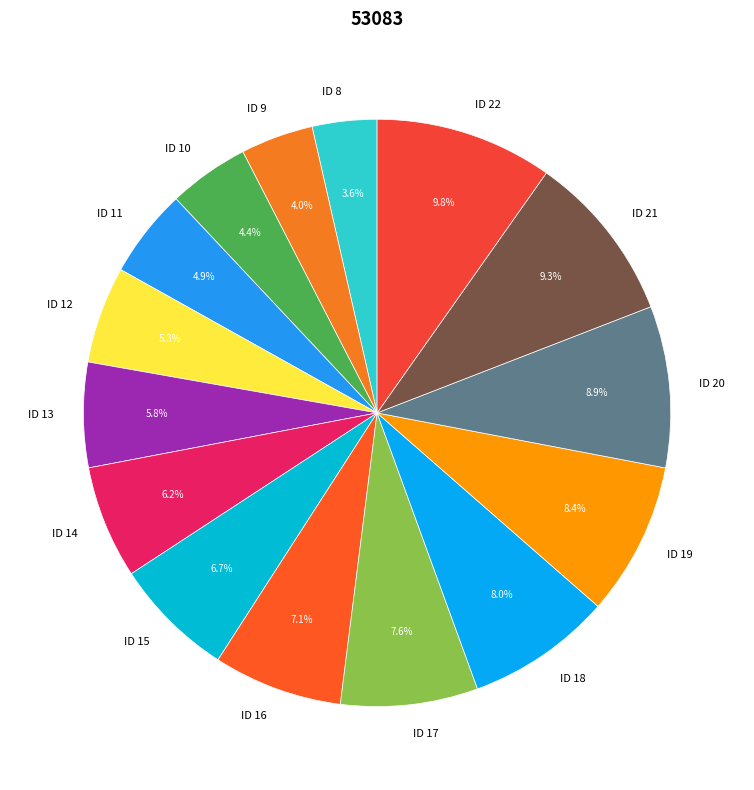

Do ID 14 and ID 15 together represent more than half of the pie?

No